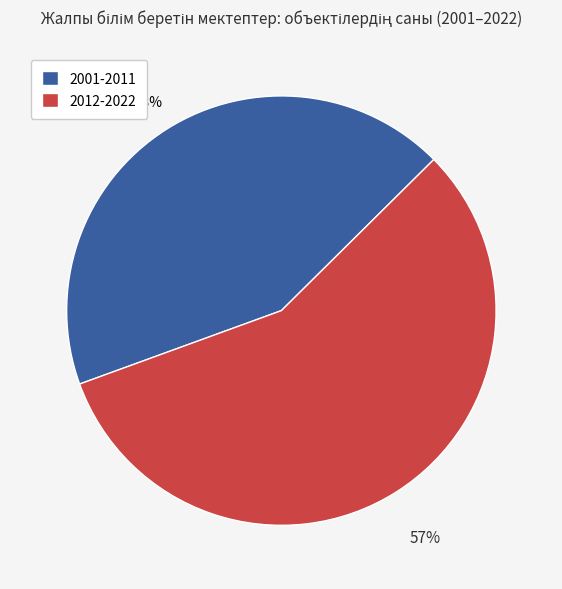

How many slices are in this pie chart?

2